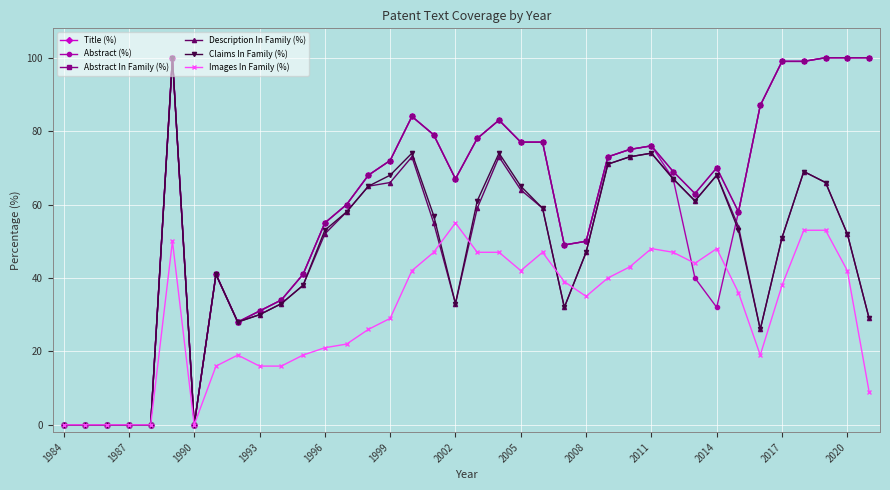

Does the chart have visible grid lines?

Yes